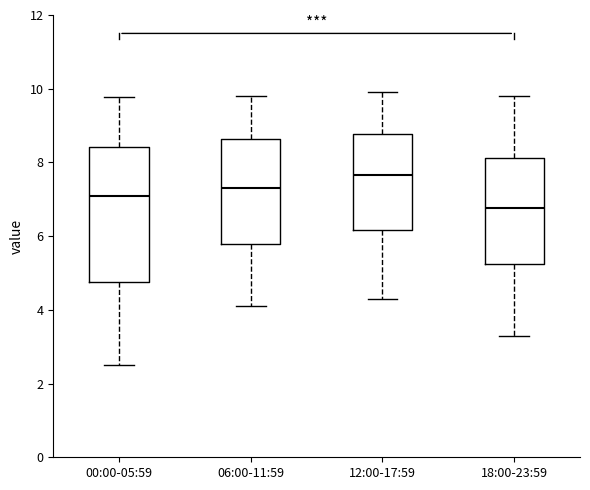

Where is the upper edge of the box for 18:00-23:59 on the y-axis? The values are not printed on the chart, so give them approximately, as read against the axis.

8.2